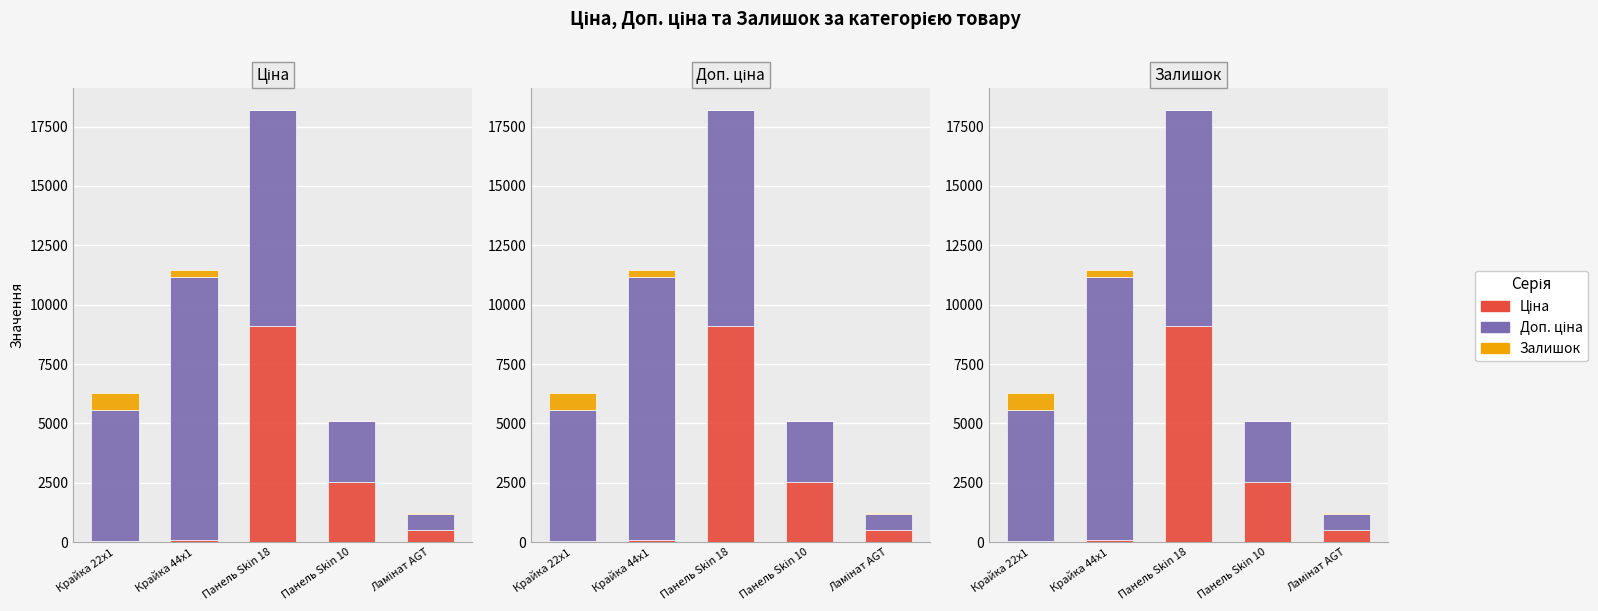

Where does the Залишок series first go above 28?

Крайка 22x1